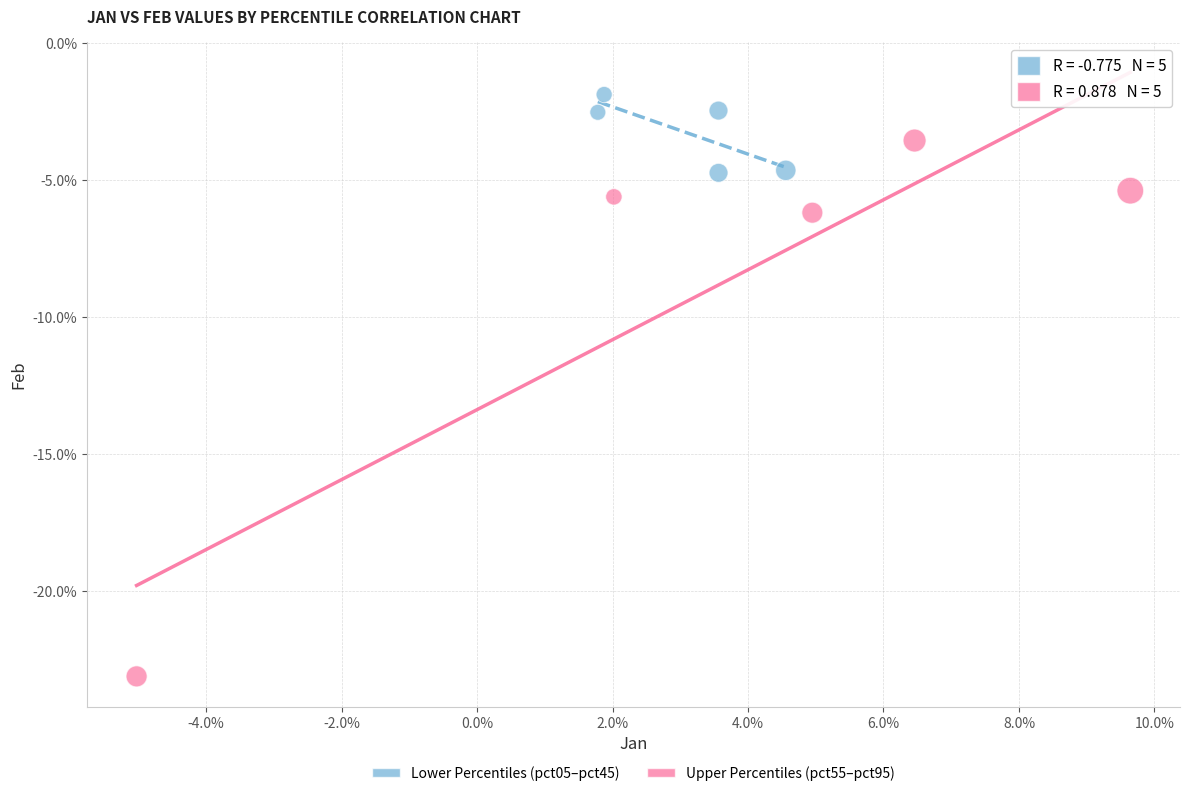

Which series reaches the minimum Y coordinate?

Upper Percentiles (pct55–pct95)